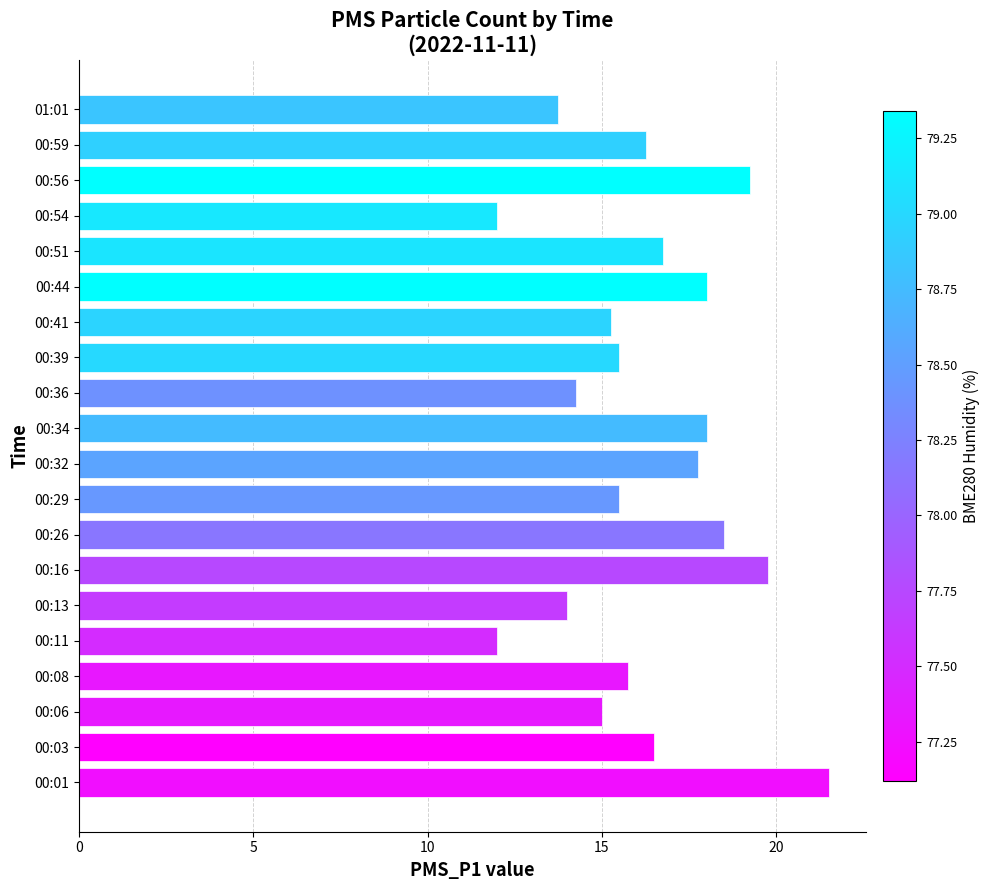

Which has a higher value, 00:34 or 00:16?

00:16